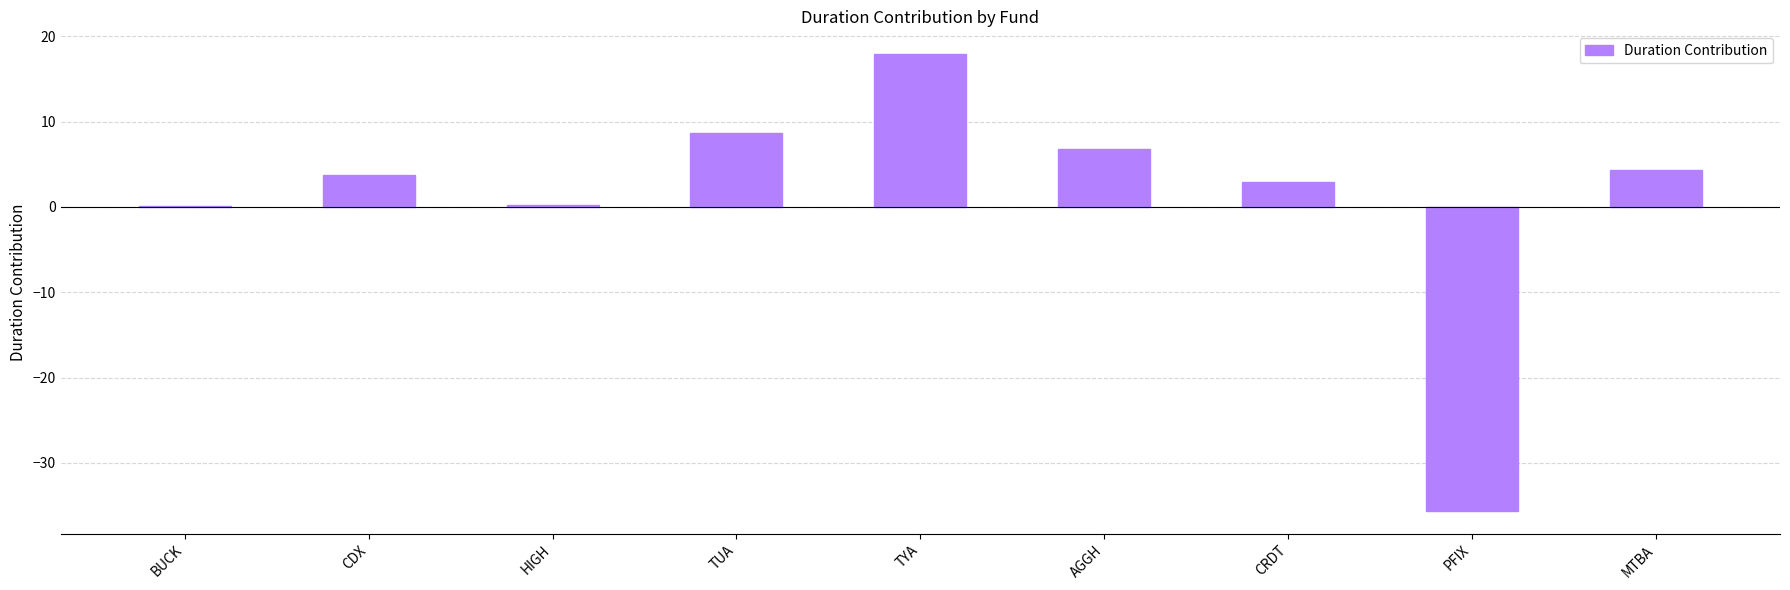

What is the sum of all values?

9.1